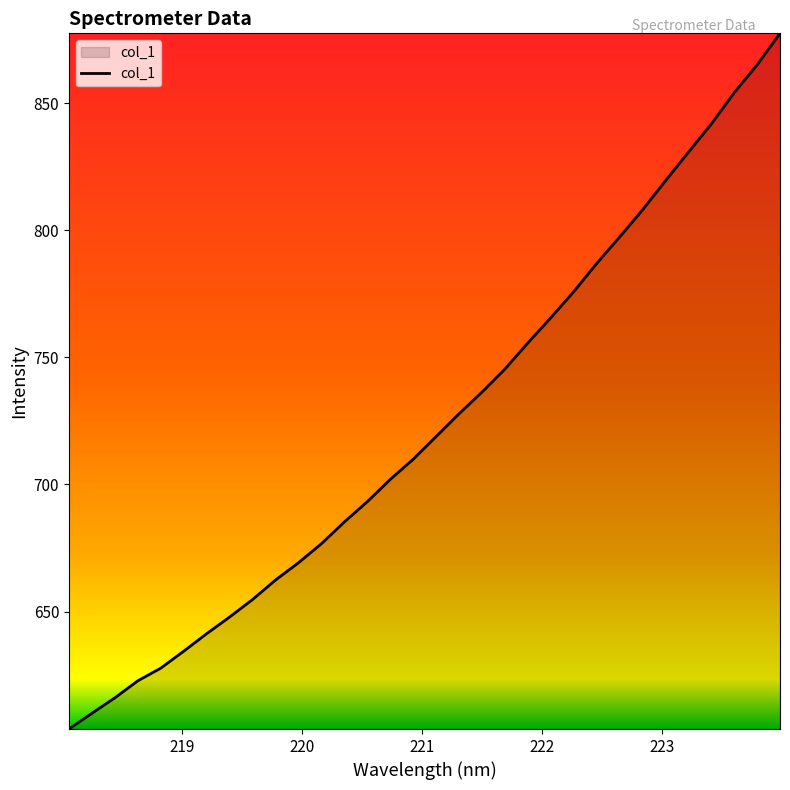

True or false: the data has more than 2 interior local peaks.

False